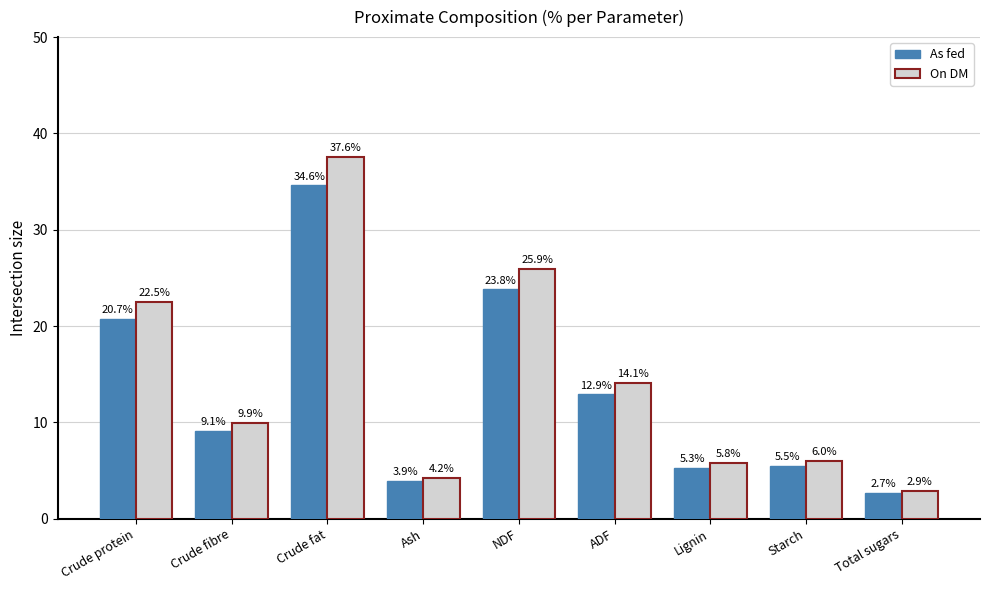

How many groups of bars are there?

9